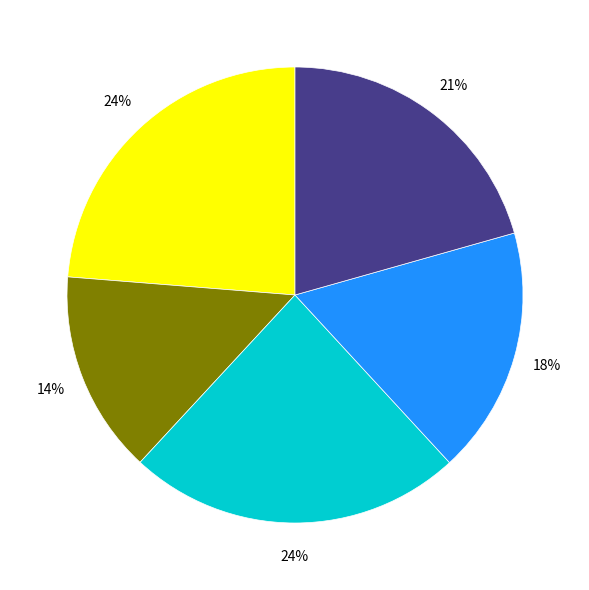

Is there a majority slice in this chart?

No